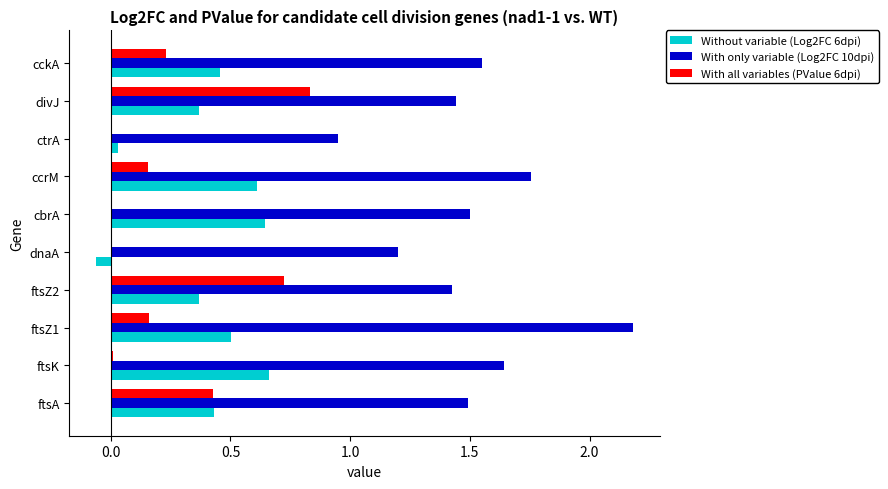

True or false: With all variables (PValue 6dpi) has a value of 0.5 at ftsZ2.

False